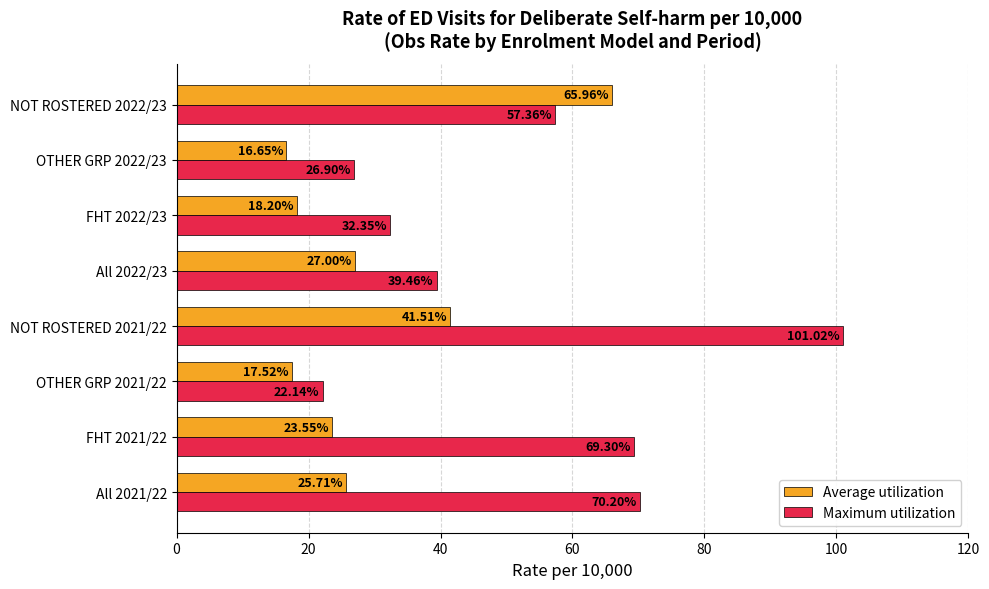

What is the difference between the maximum and minimum values in the Average utilization series?

49.3